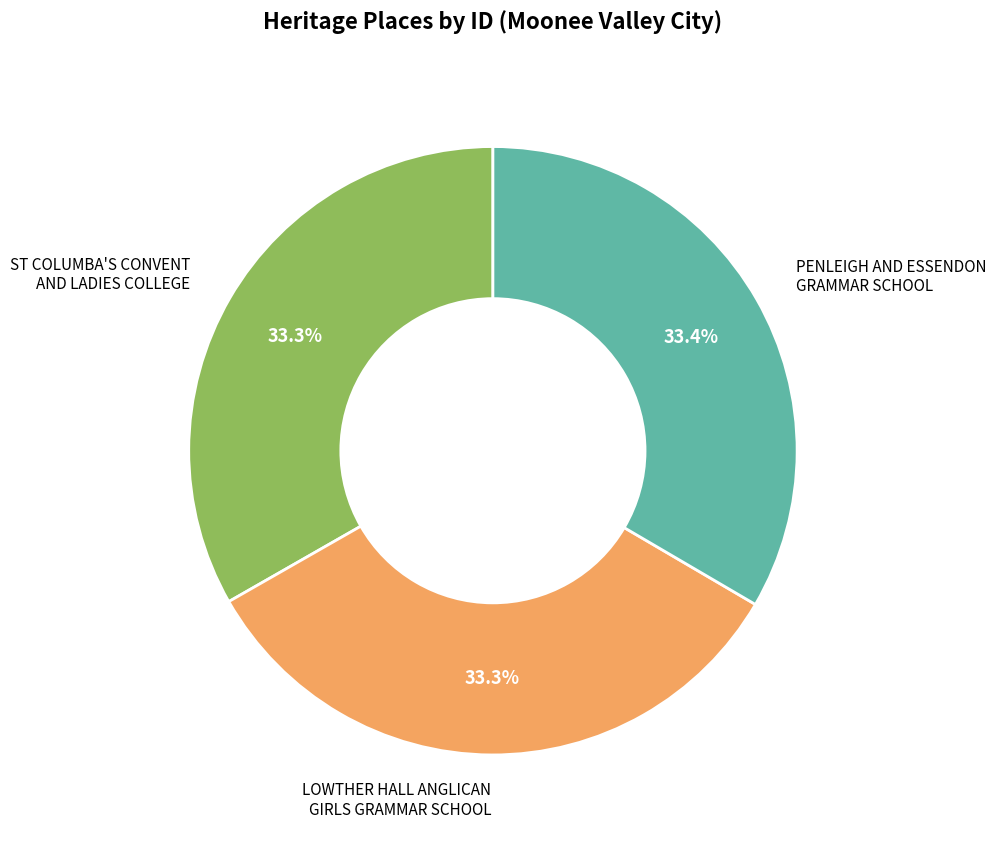

To the nearest percent, what percentage of the pie is LOWTHER HALL ANGLICAN GIRLS GRAMMAR SCHOOL?

33%